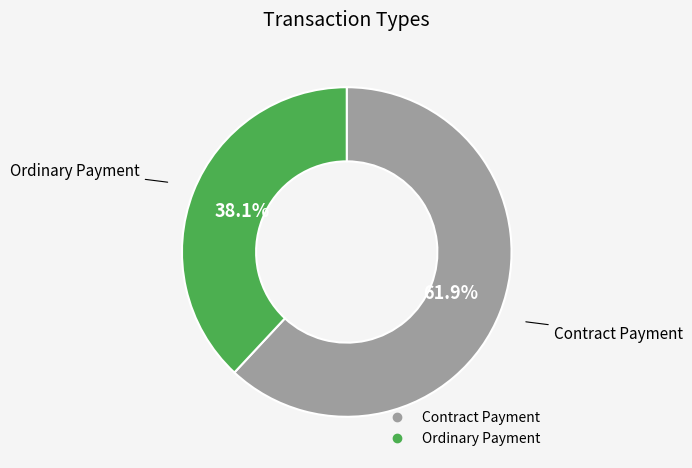

Is the sum of Ordinary Payment and Contract Payment greater than half?

Yes